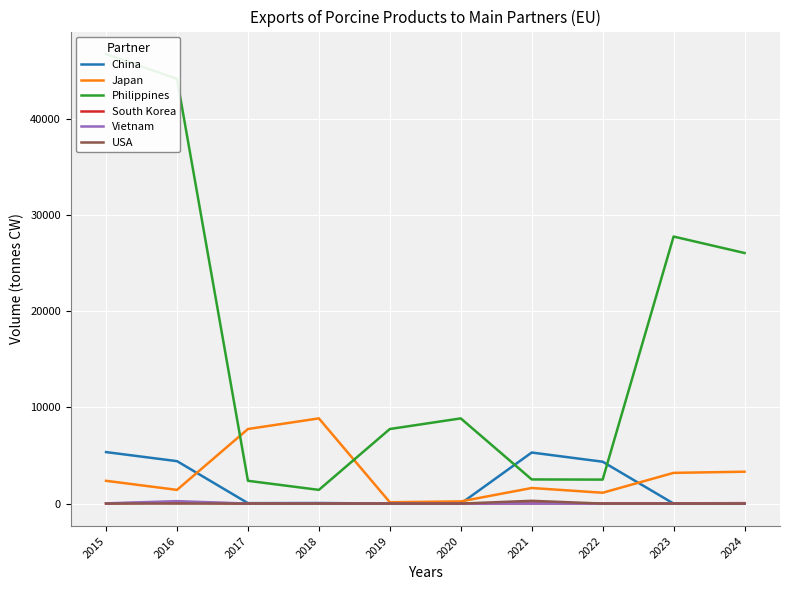

The value of Japan at 2022 is 1126.8. True or false?

True